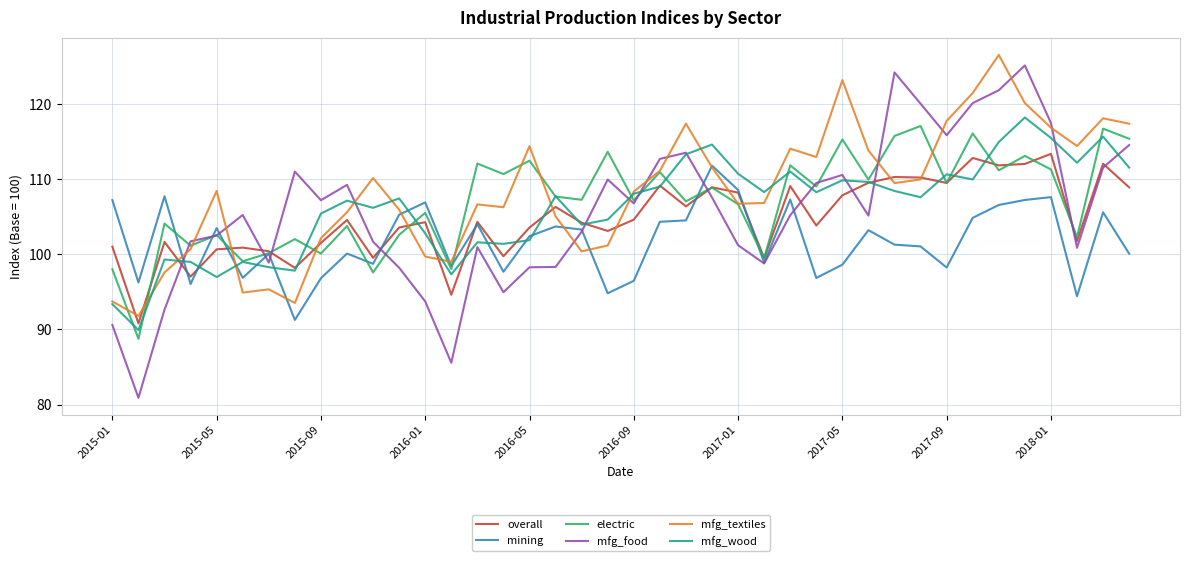

What is the lowest value of the overall series?

90.8